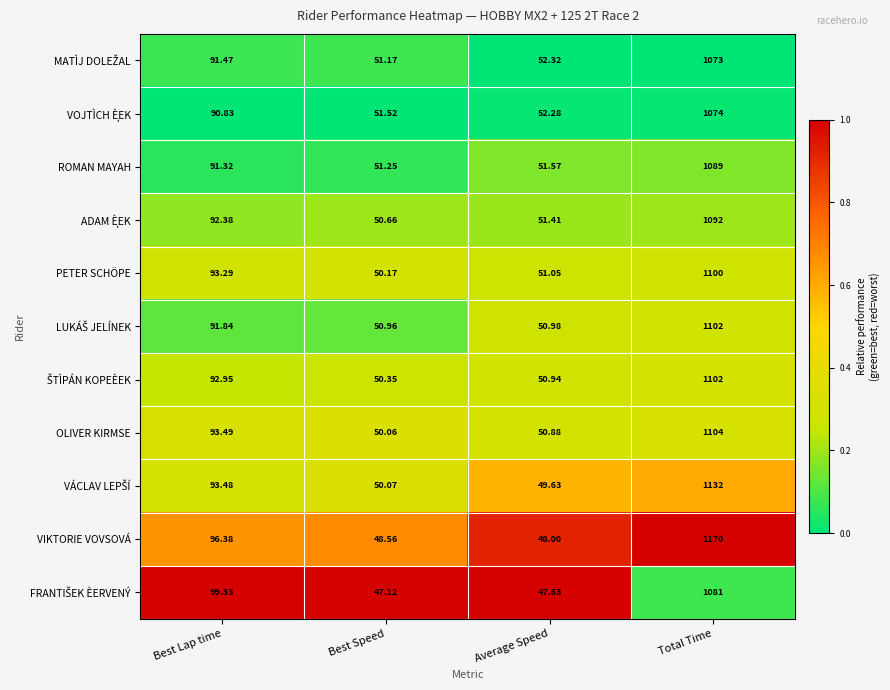

Which series has the largest total across all categories?

VIKTORIE VOVSOVÁ